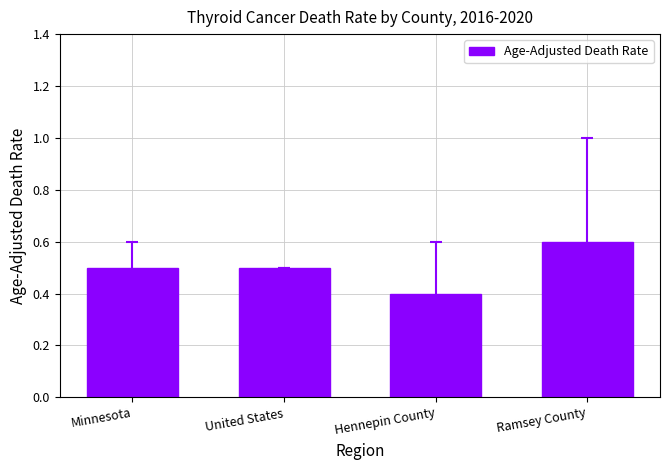

The chart shows a value of 0.6 at Ramsey County. True or false?

True